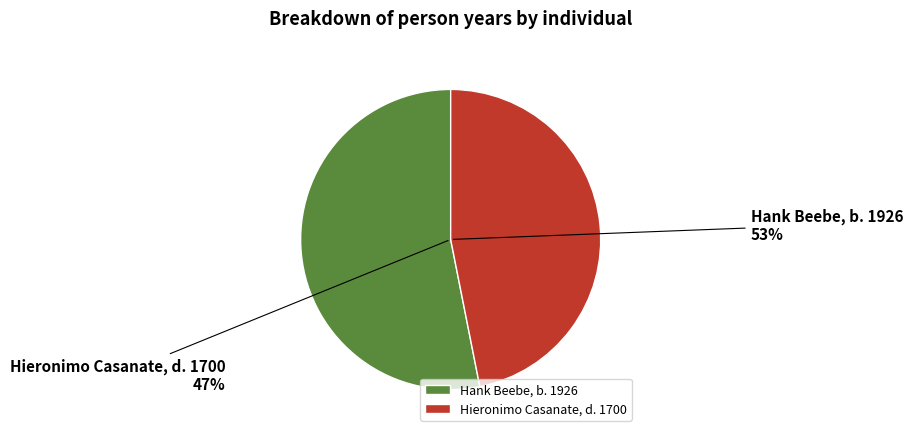

Rank the categories by value from highest to lowest.

Hank Beebe, b. 1926, Hieronimo Casanate, d. 1700